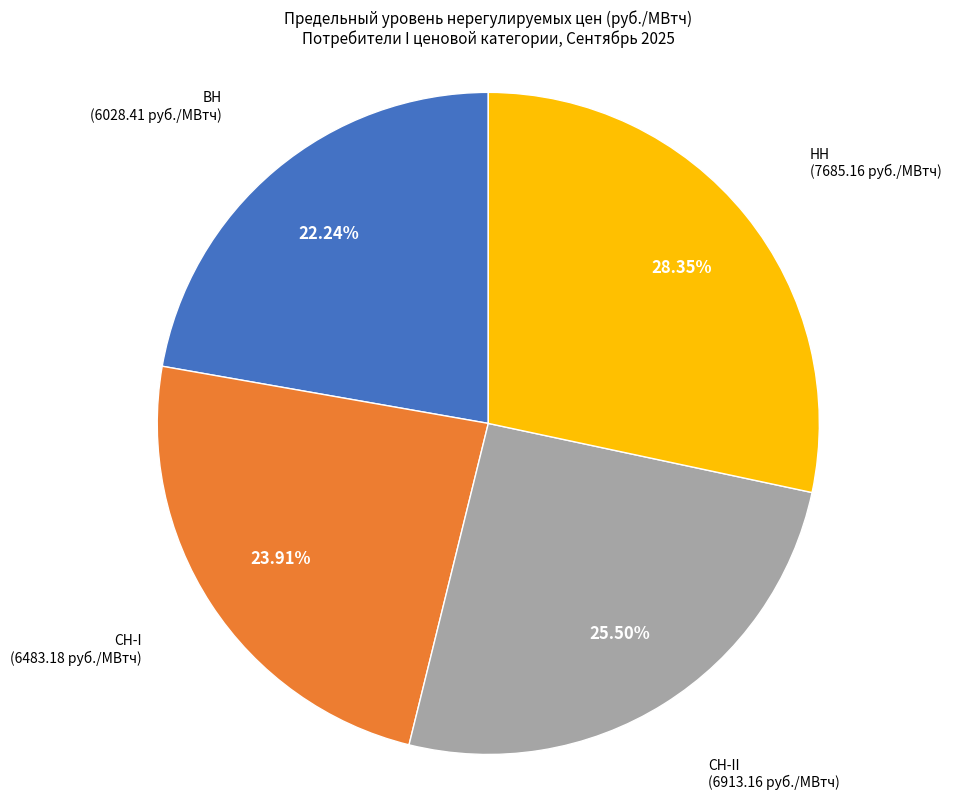

Is there a majority slice in this chart?

No